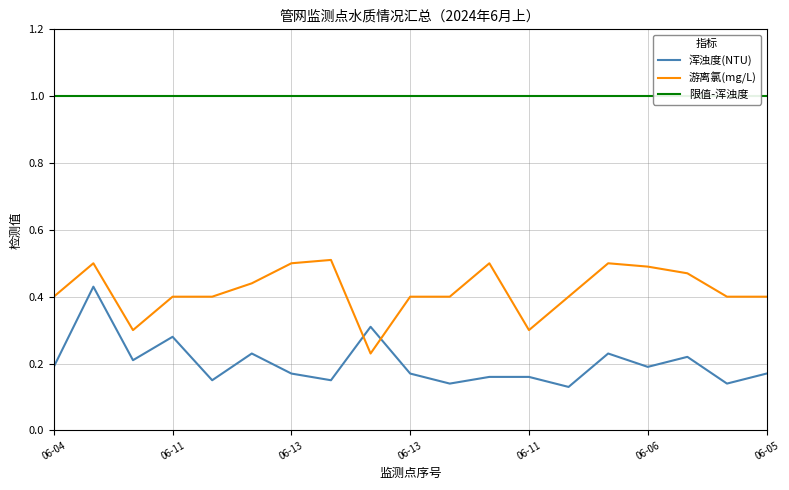

What is the difference between the second highest and minimum values in the 游离氯(mg/L) series?

0.3